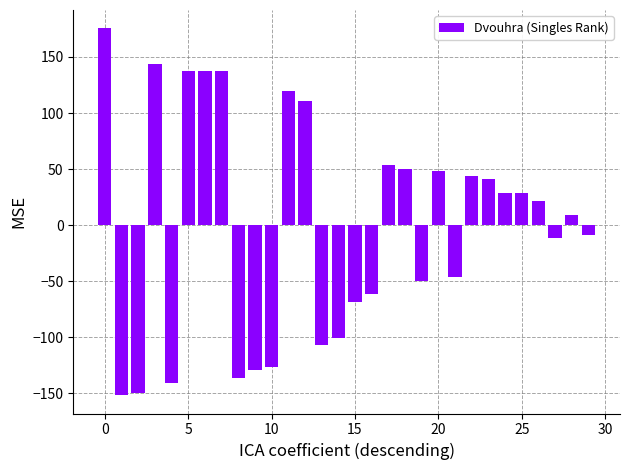

What is the difference between the maximum and minimum values?

327.0